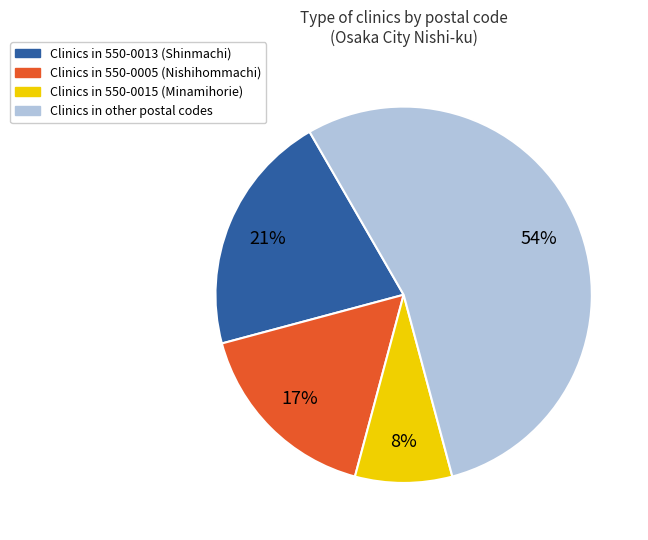

Is there a majority slice in this chart?

Yes